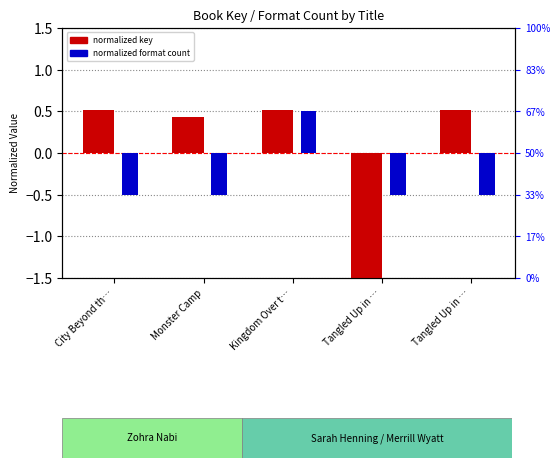

Reading right to left, transcribe all the data shown in this chart.

normalized key: Tangled Up in …=0.5	Tangled Up in …=-2.0	Kingdom Over t…=0.5	Monster Camp=0.4	City Beyond th…=0.5
normalized format count: Tangled Up in …=-0.5	Tangled Up in …=-0.5	Kingdom Over t…=0.5	Monster Camp=-0.5	City Beyond th…=-0.5